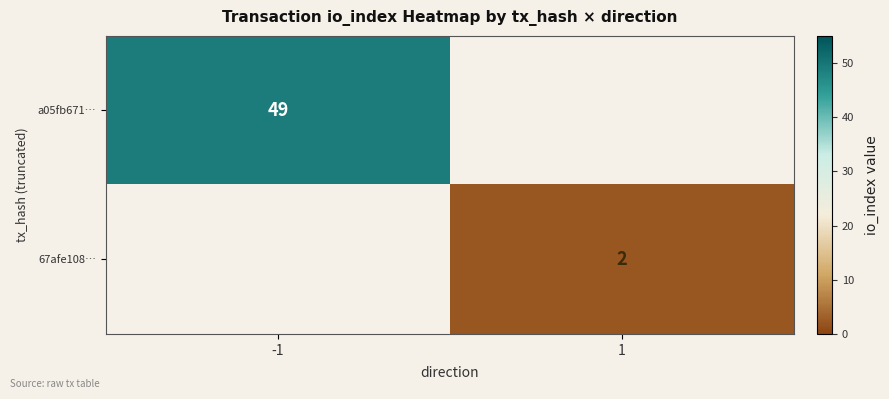

The 67afe108… series shows 3 at 1. True or false?

False